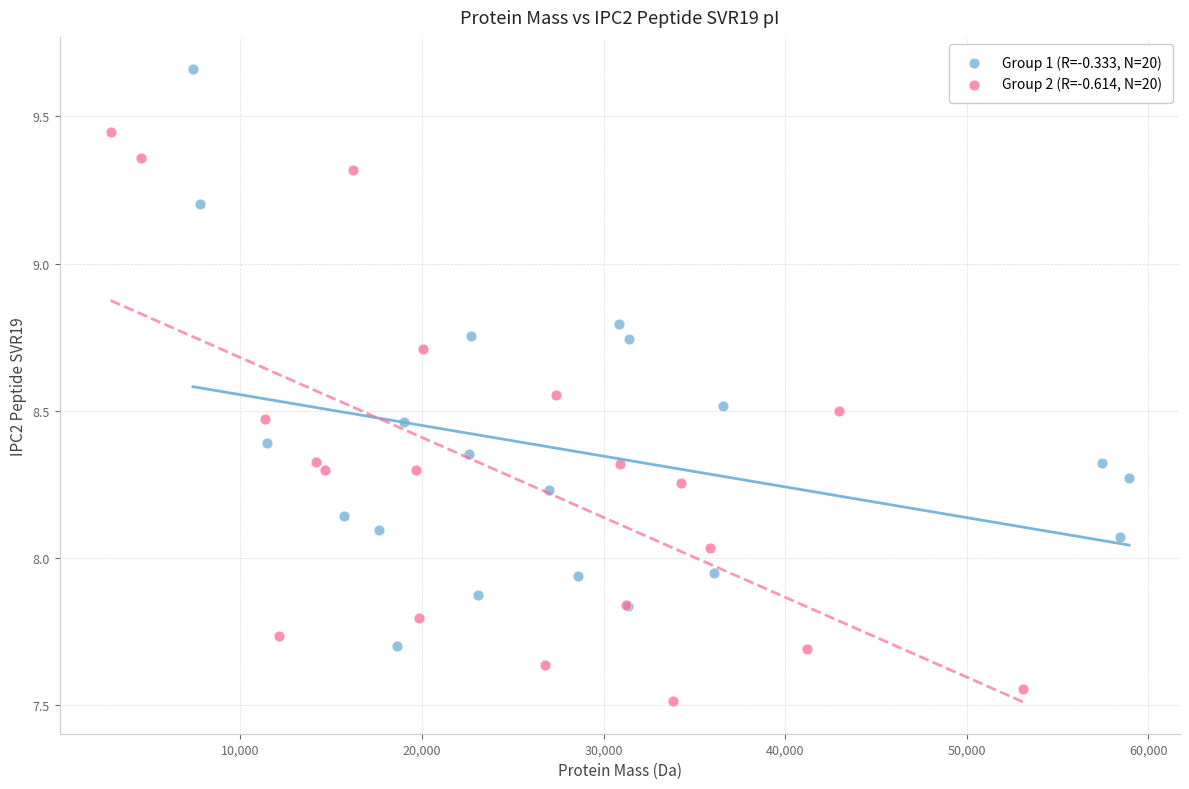

What are all the series names shown in the legend?

Group 1 (R=-0.333, N=20), Group 2 (R=-0.614, N=20)